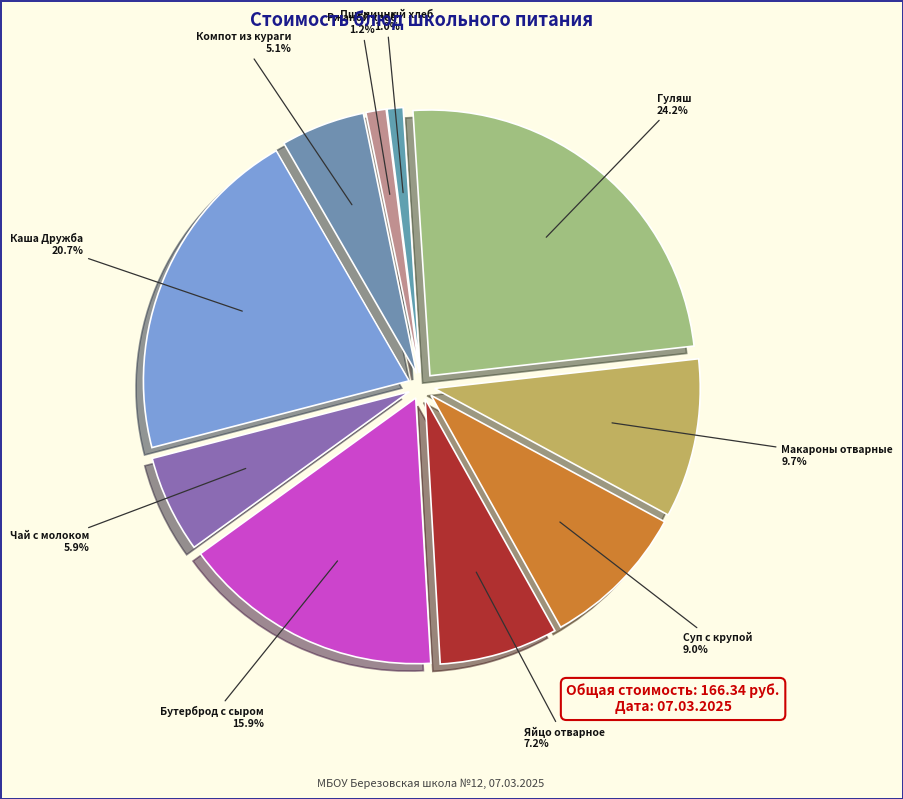

To the nearest percent, what is the average slice percentage?

10%